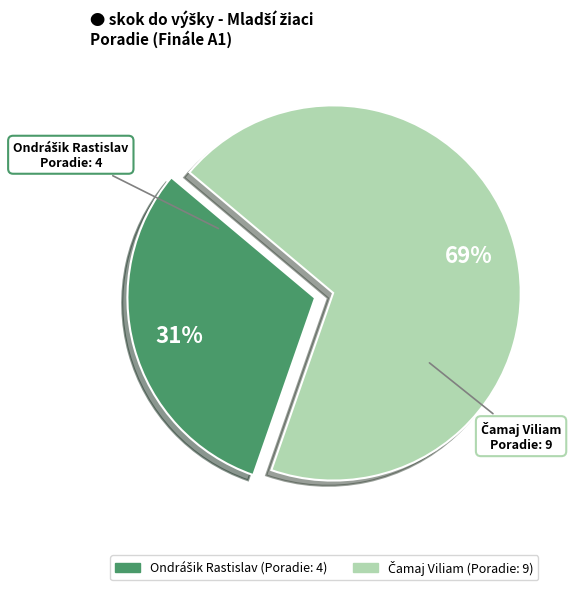

To the nearest percent, what is the difference between the largest and smallest slice percentages?

38%